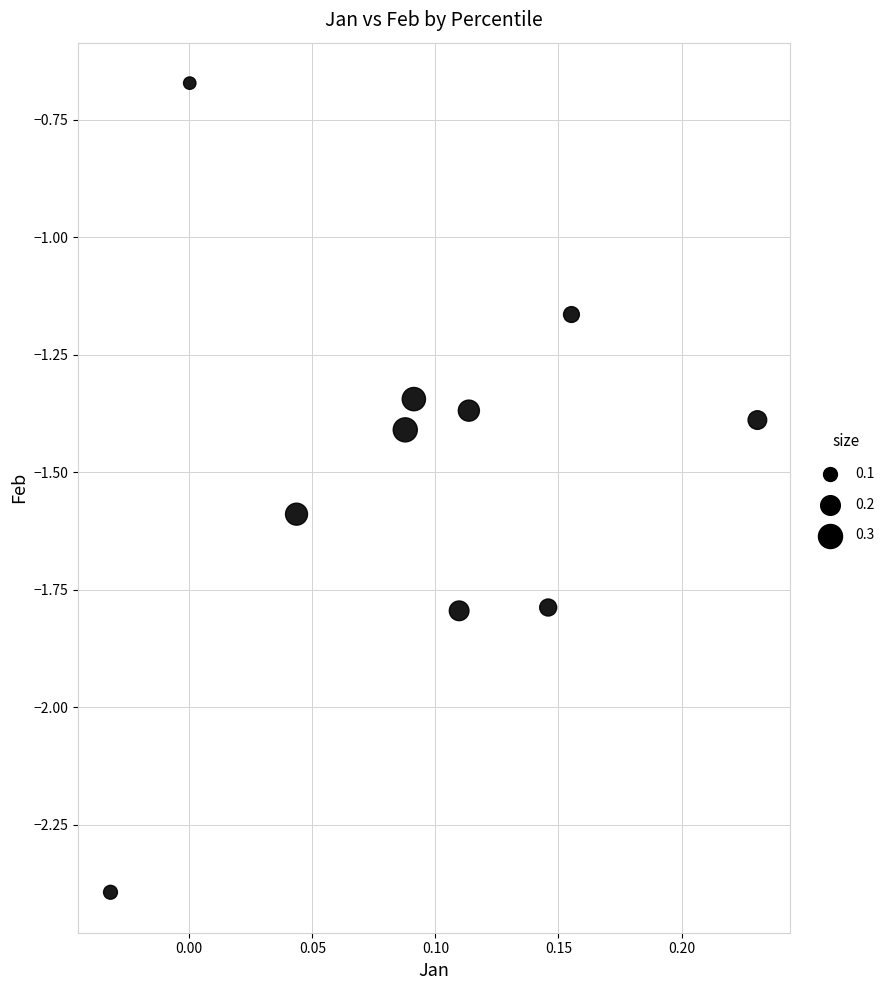

What is the range of X values (max minus min)?

0.3